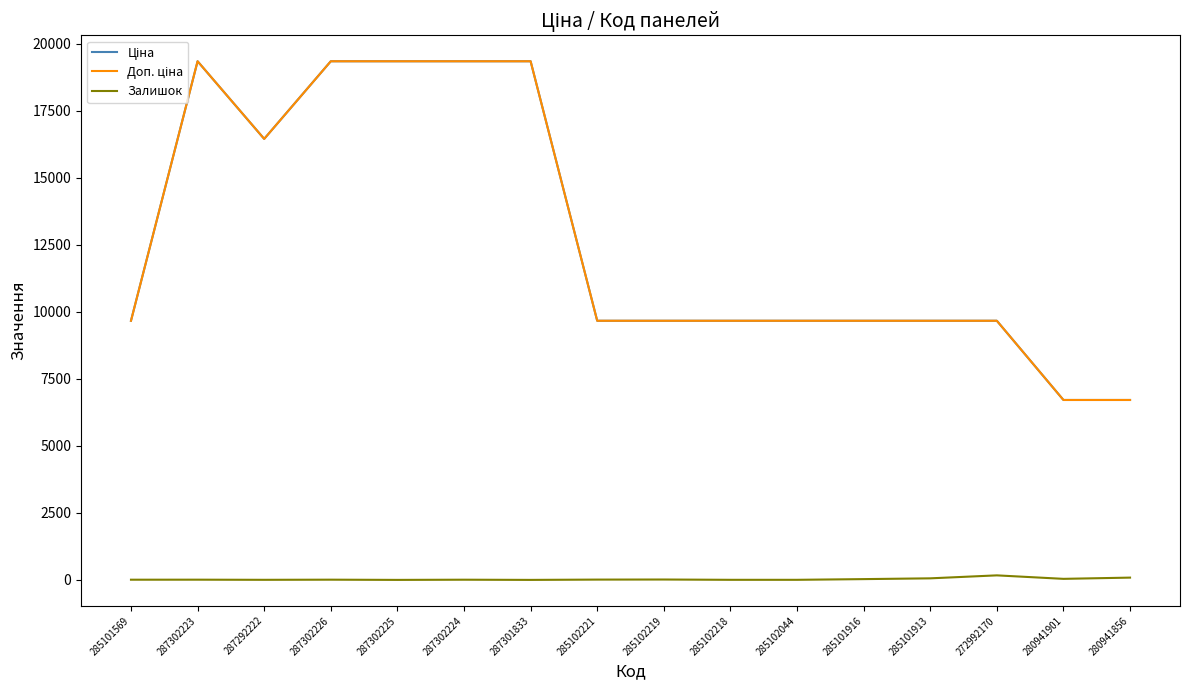

Is this an area chart (filled region under the line)?

No